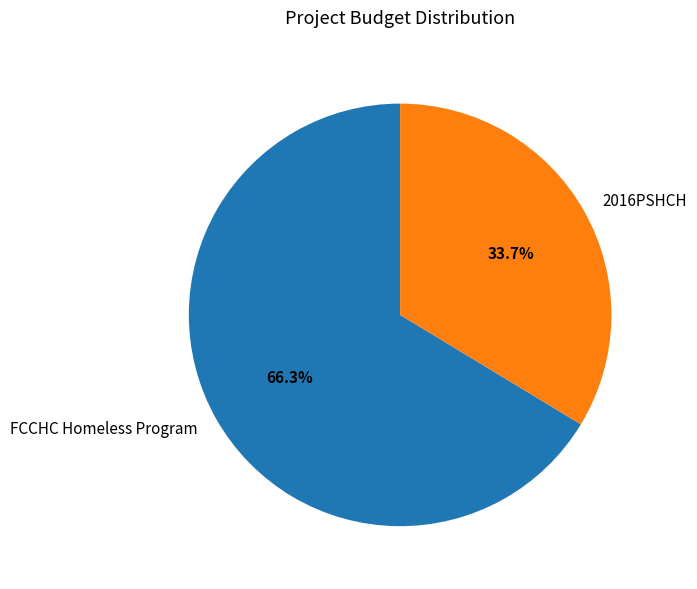

Which category has the biggest portion of the pie?

FCCHC Homeless Program